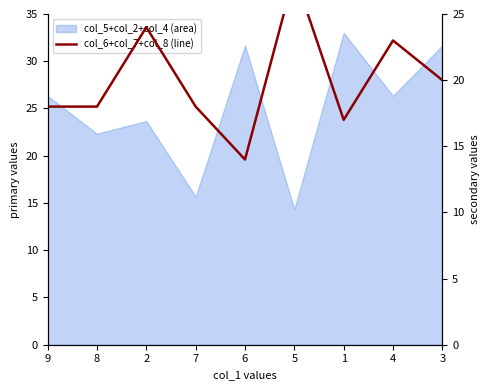

Does the chart have visible grid lines?

No